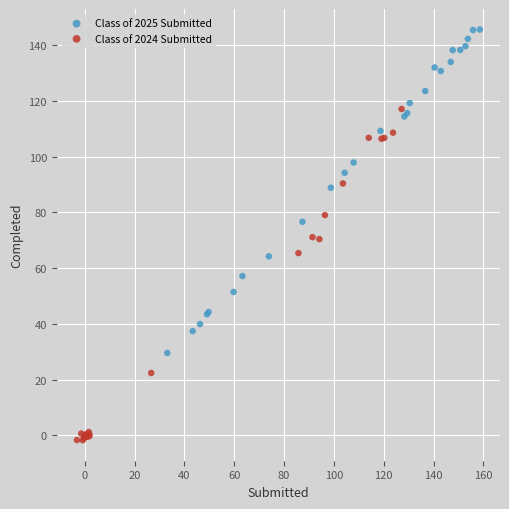

Which series reaches the minimum Y coordinate?

Class of 2024 Submitted